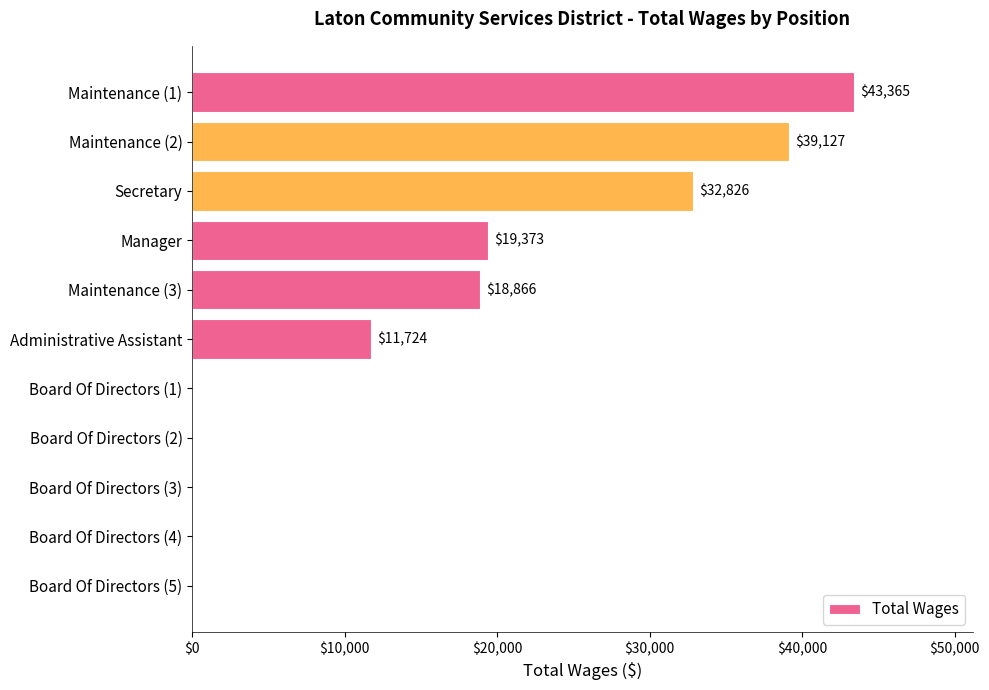

Reading top to bottom, list all the values displayed in this chart.

Maintenance (1)=43365	Maintenance (2)=39127	Secretary=32826	Manager=19373	Maintenance (3)=18866	Administrative Assistant=11724	Board Of Directors (1)=0	Board Of Directors (2)=0	Board Of Directors (3)=0	Board Of Directors (4)=0	Board Of Directors (5)=0